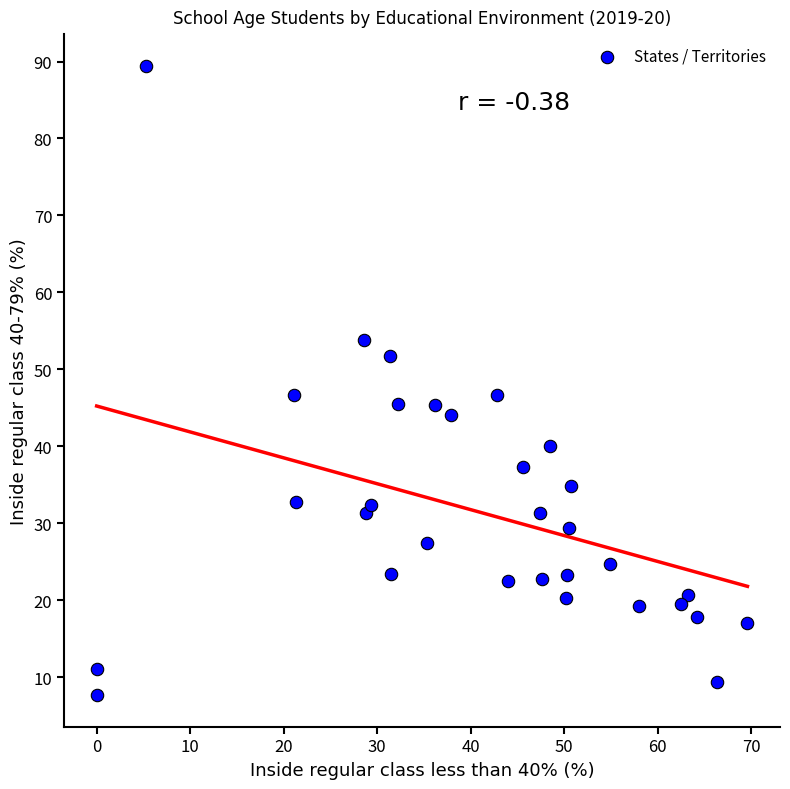

What is the range of Y values (max minus min)?

81.8